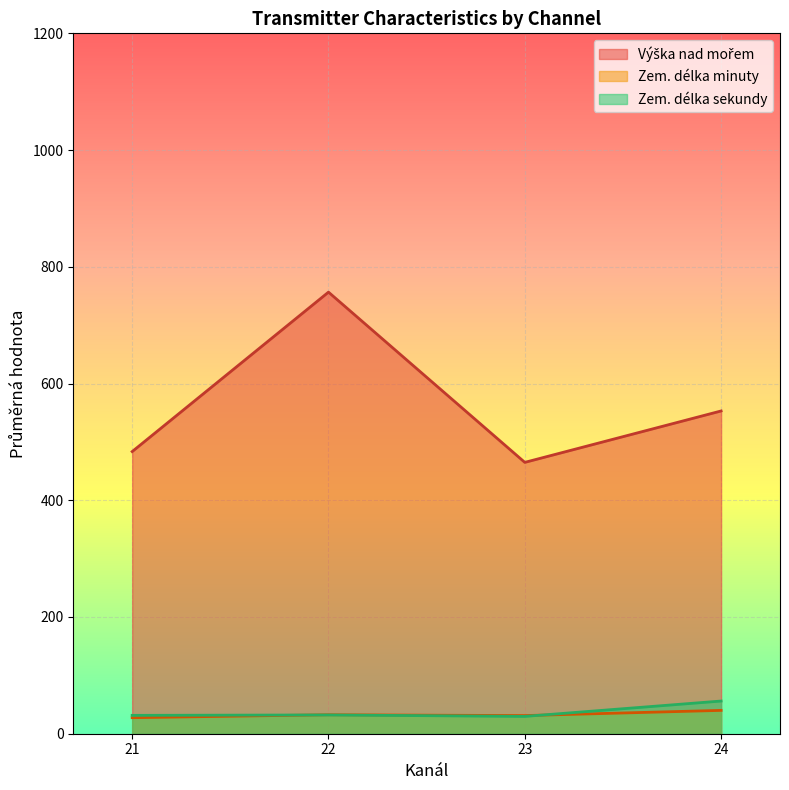

What is the difference between the highest and lowest values at 22?

724.4